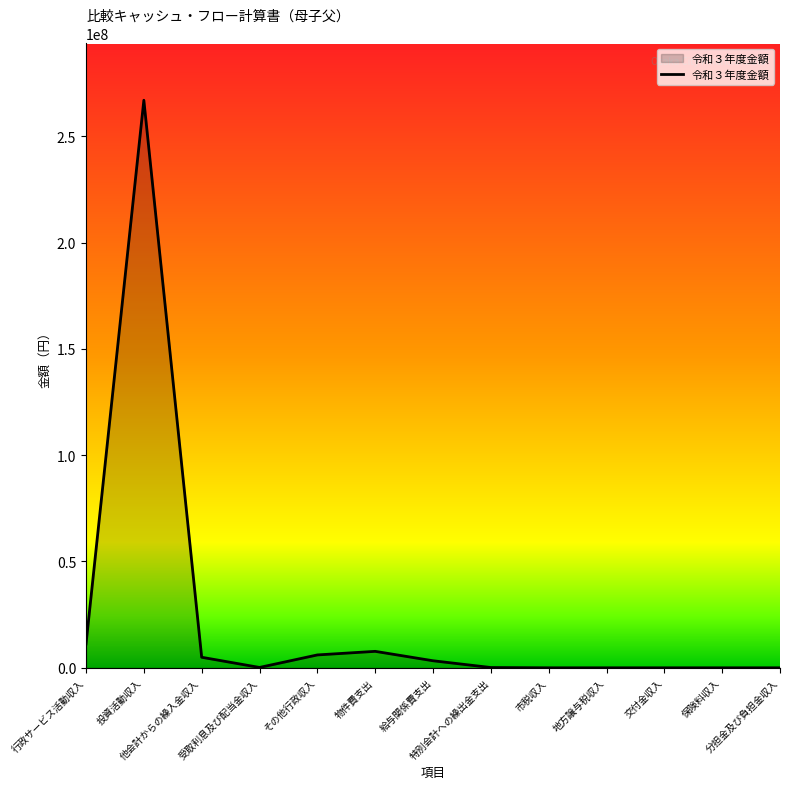

Where is the data nearest to the value 133446624?

行政サービス活動収入